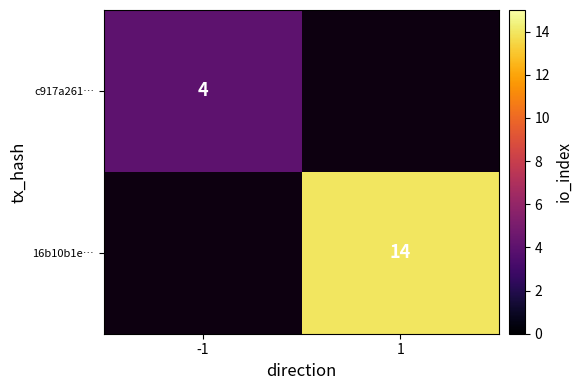

What is the greatest value displayed?

14.0